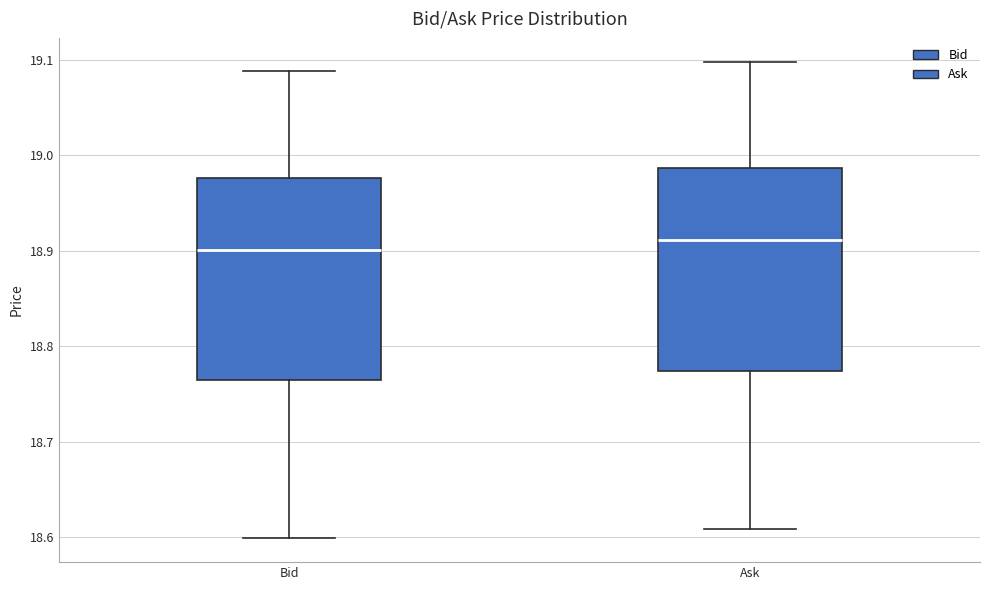

Reading left to right, read every box against the y-axis: the position of its median line, the range the box covers, and the ends of its whiskers. The values are not printed on the chart, so give them approximately, as read against the axis.

Bid: median 18.90, box 18.76 to 18.98, whiskers 18.60 to 19.09
Ask: median 18.91, box 18.77 to 18.99, whiskers 18.61 to 19.10